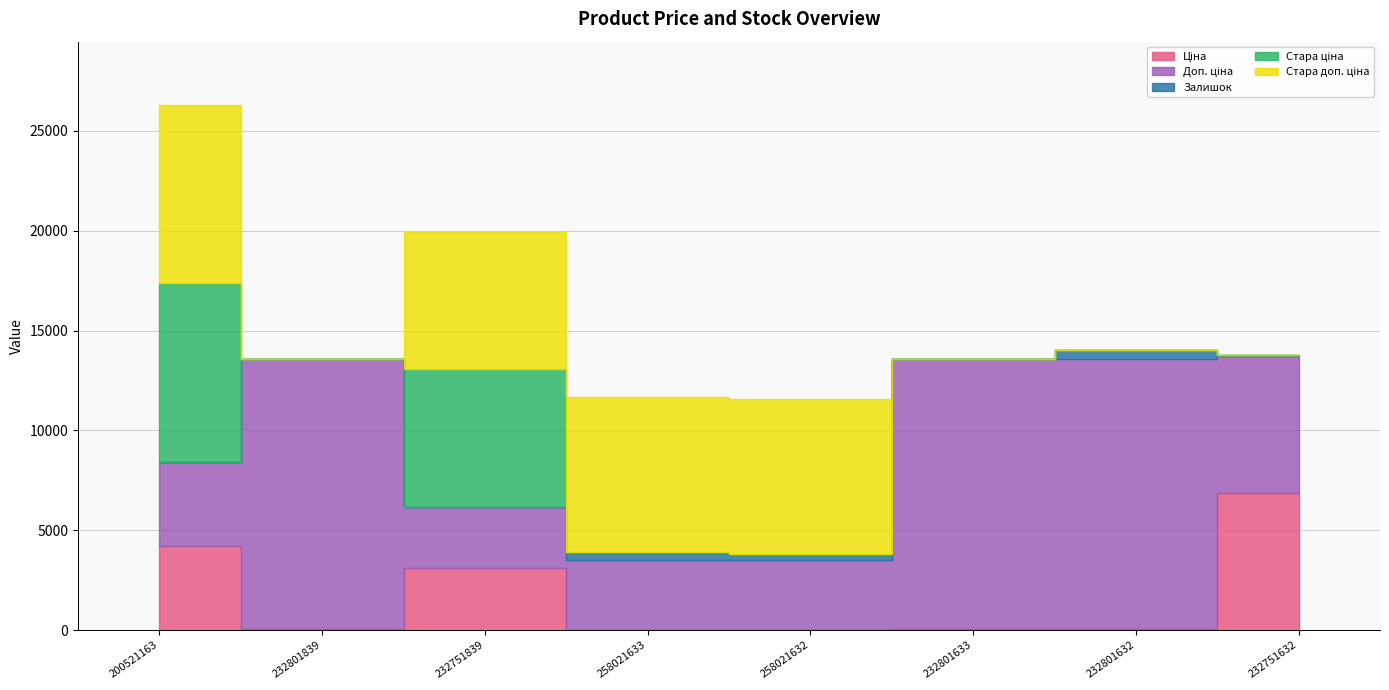

What is the minimum value for Доп. ціна?

3091.0